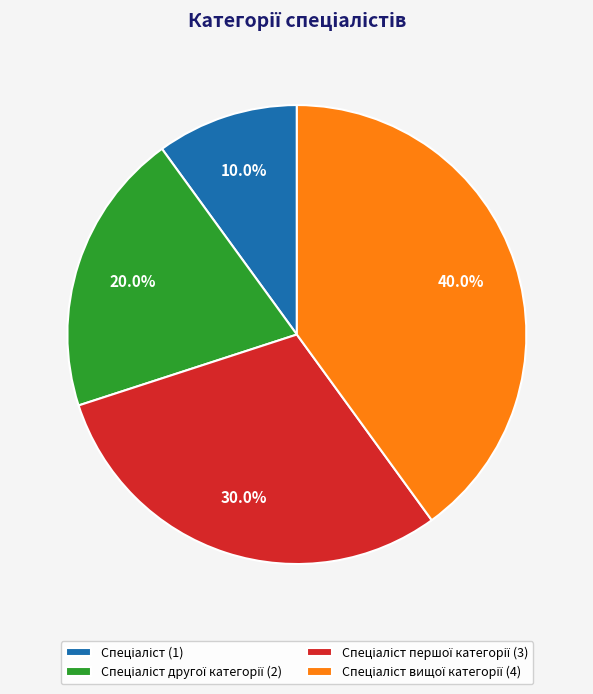

Does any single category account for the majority?

No